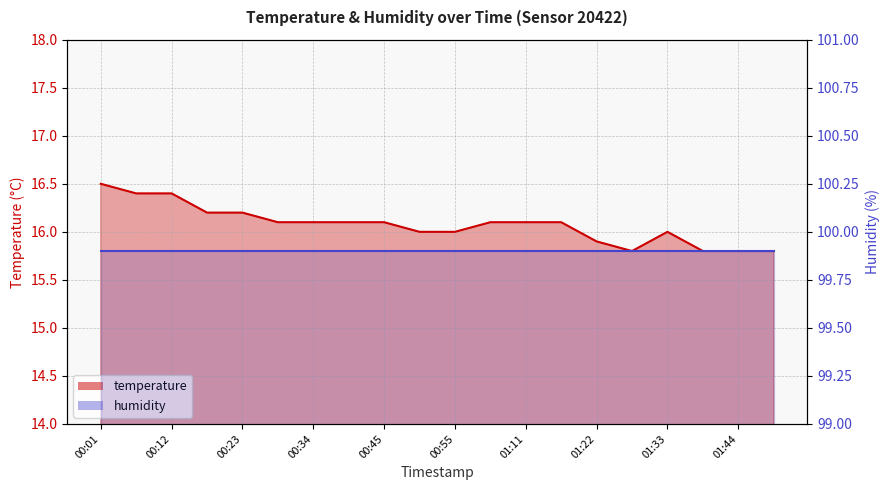

How many interior local valleys (lower than both neighbors) does the data have?

1